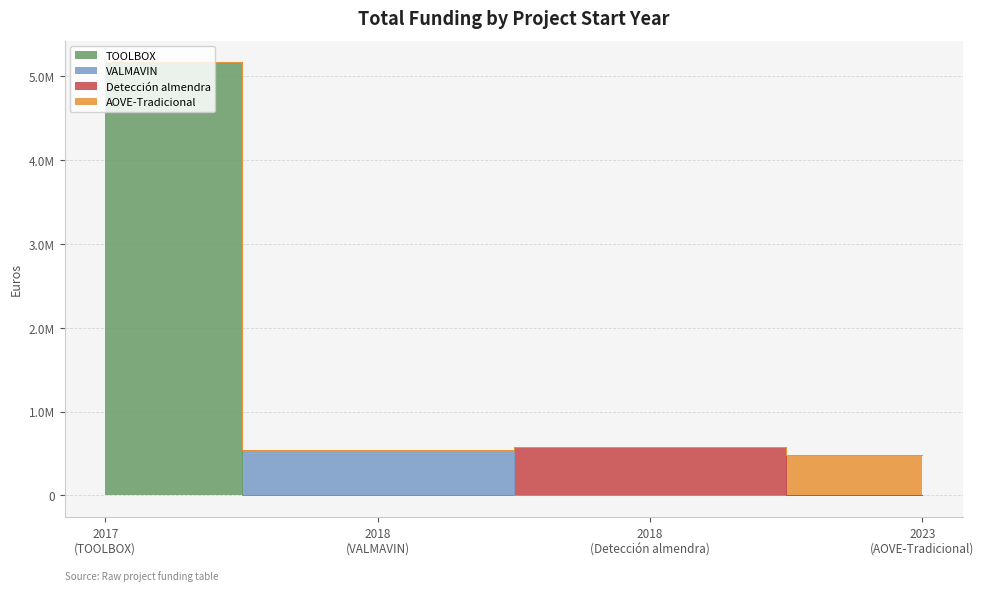

Does the chart have visible grid lines?

Yes